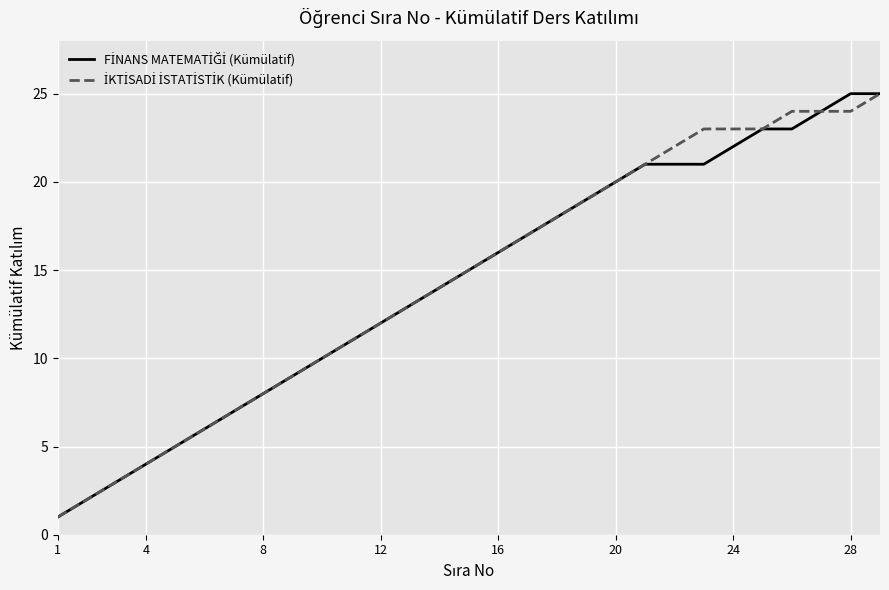

Does the chart have visible grid lines?

Yes